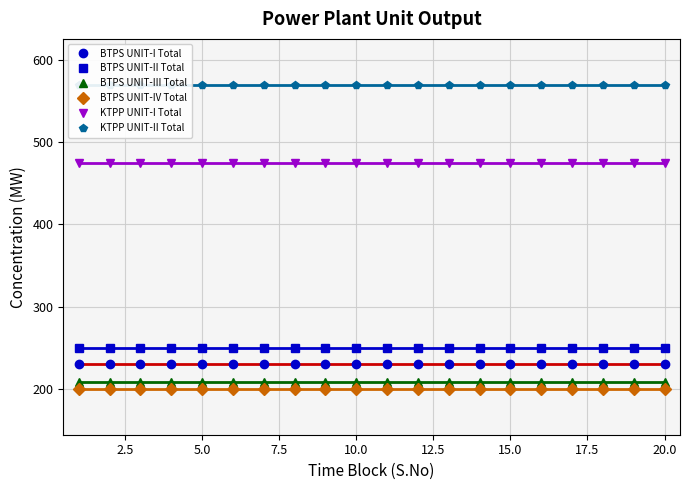

True or false: BTPS UNIT-IV Total and BTPS UNIT-III Total intersect in this chart.

False